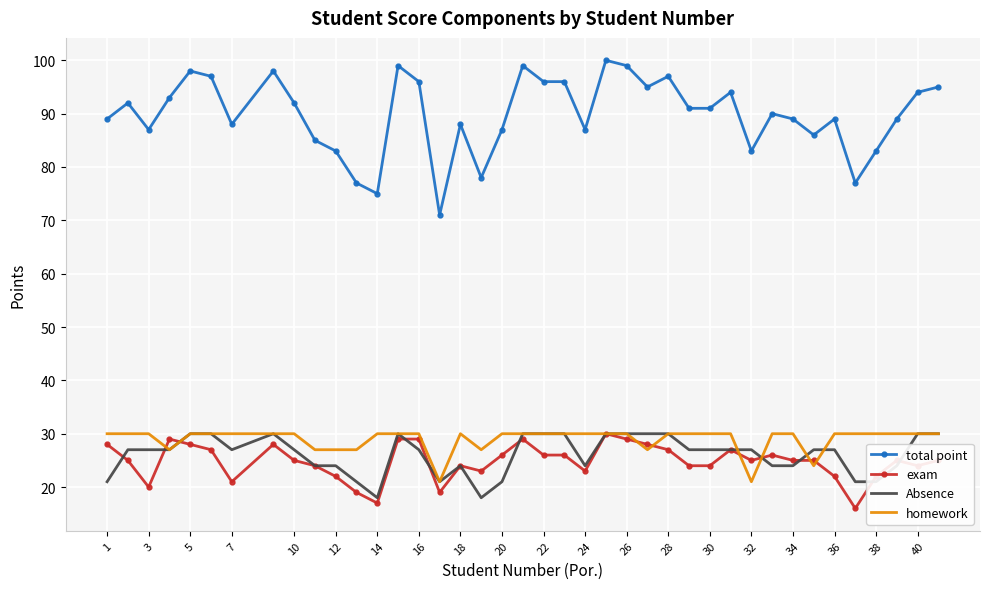

Count the number of categories in the chart.

40